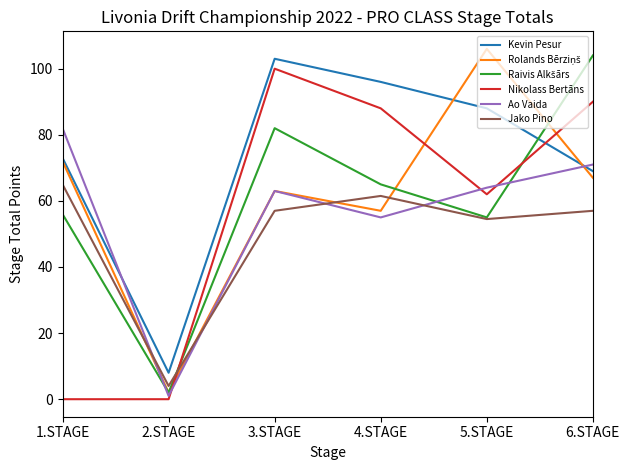

How many values in the Ao Vaida series are below 64?

3